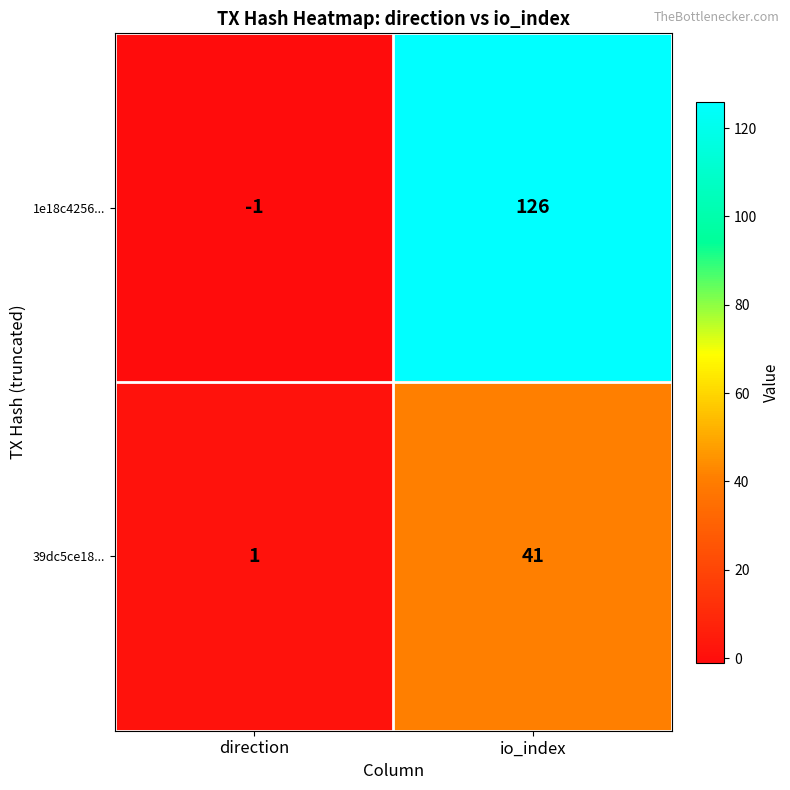

The 39dc5ce18... series shows 16 at io_index. True or false?

False